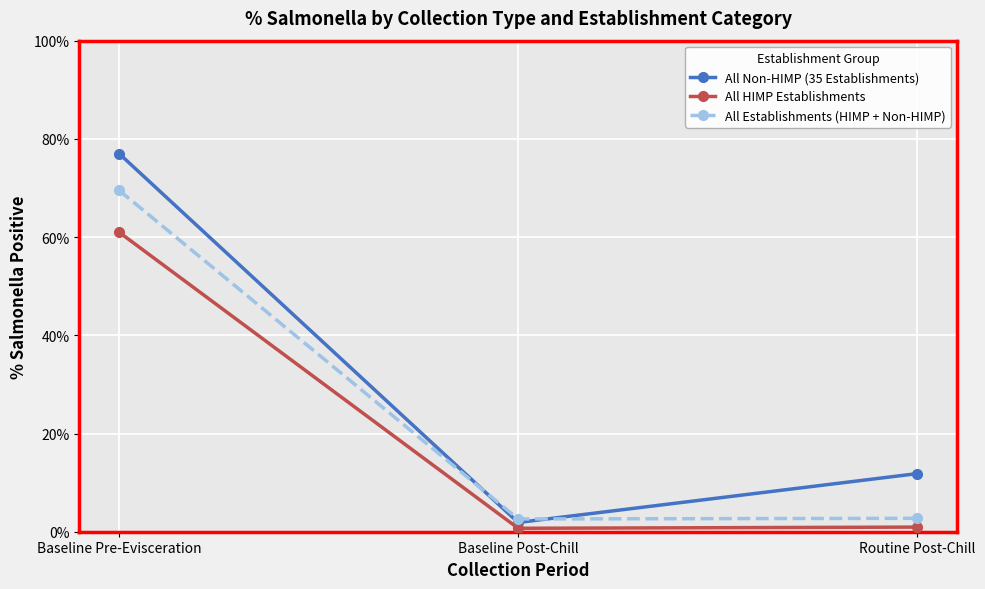

What is the total value across all series at Baseline Post-Chill?

5.2